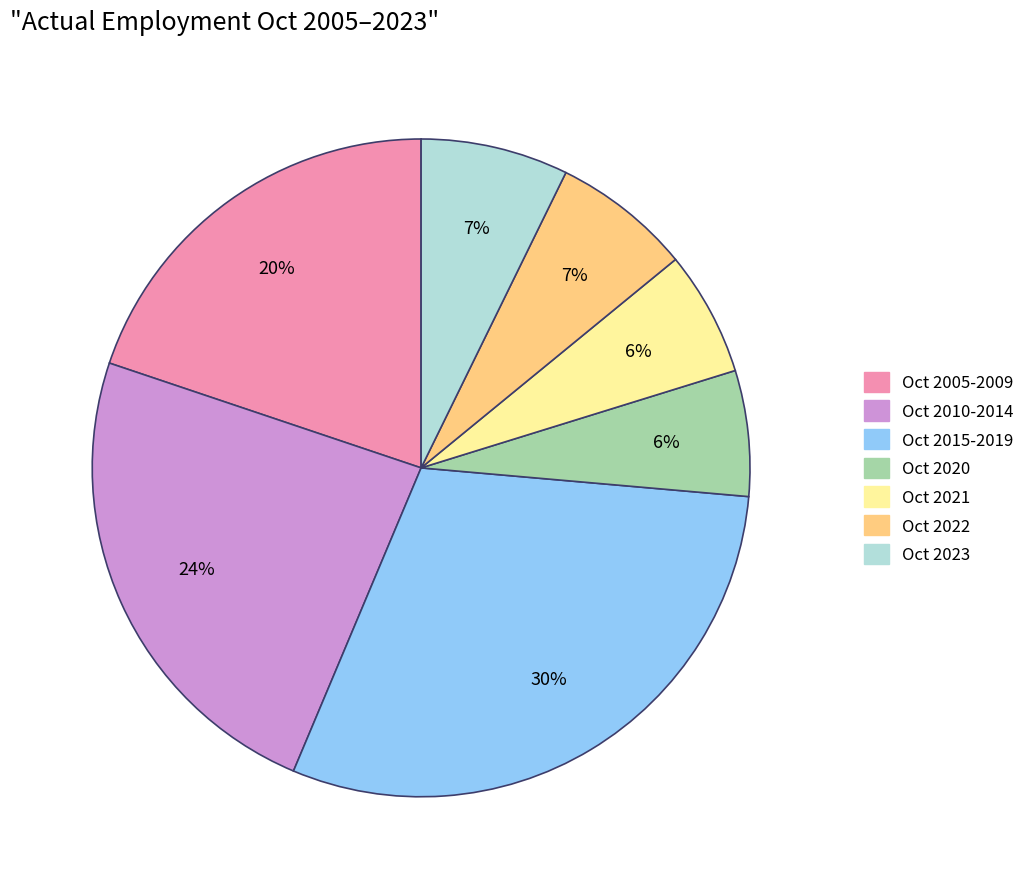

Is it true that Oct 2015-2019 is 30% of the pie?

True